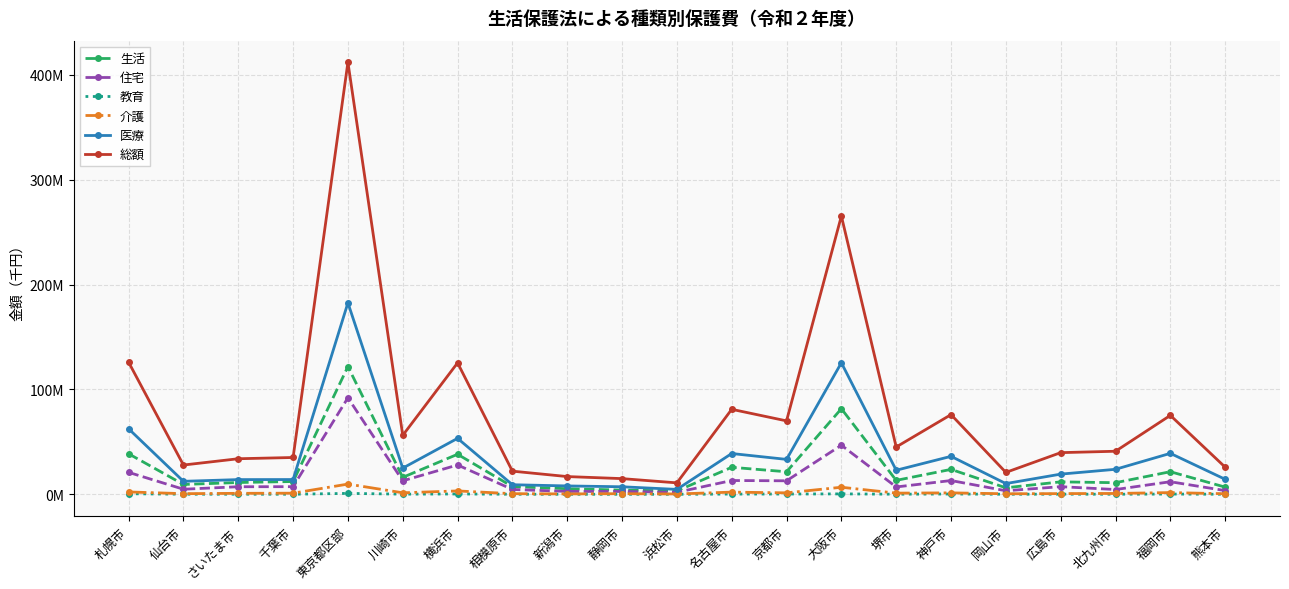

What are all the series names shown in the legend?

生活, 住宅, 教育, 介護, 医療, 総額